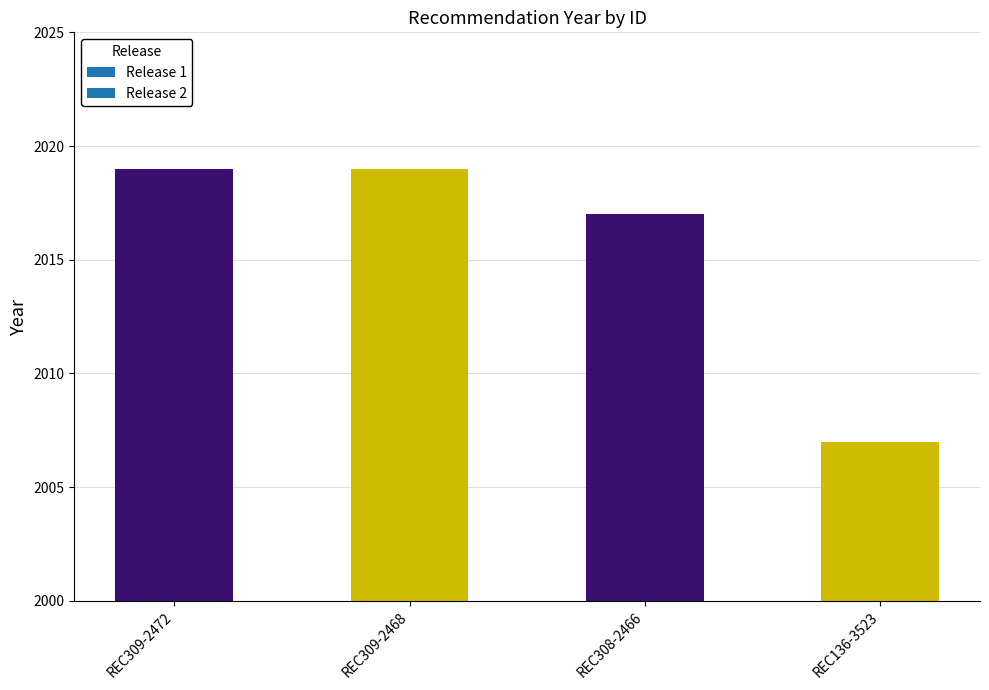

Rank the categories by value from highest to lowest.

REC309-2472, REC309-2468, REC308-2466, REC136-3523